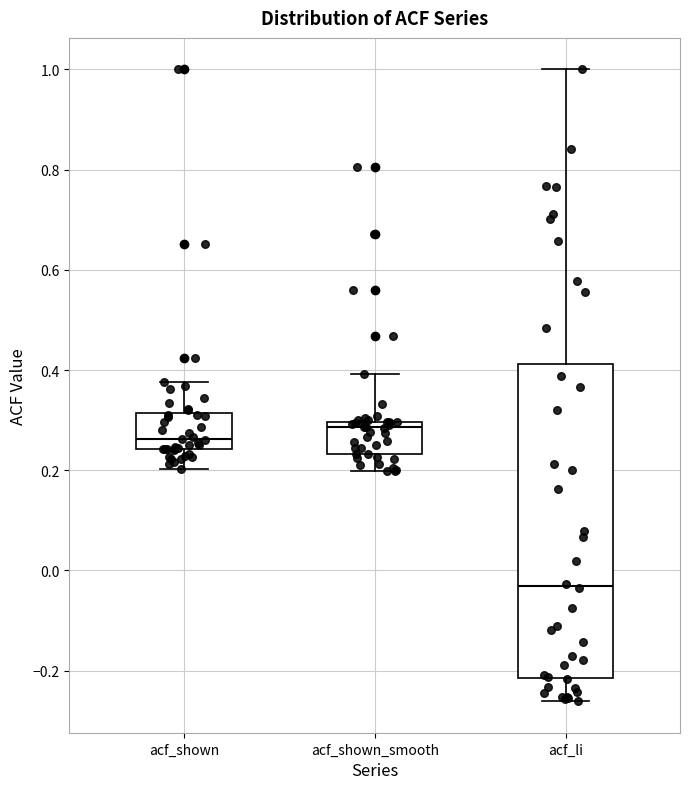

Reading left to right, read every box against the y-axis: the position of its median line, the range the box covers, and the ends of its whiskers. The values are not printed on the chart, so give them approximately, as read against the axis.

acf_shown: median 0.26, box 0.24 to 0.32, whiskers 0.20 to 0.38
acf_shown_smooth: median 0.28, box 0.24 to 0.30, whiskers 0.20 to 0.40
acf_li: median -0.04, box -0.22 to 0.42, whiskers -0.26 to 1.00